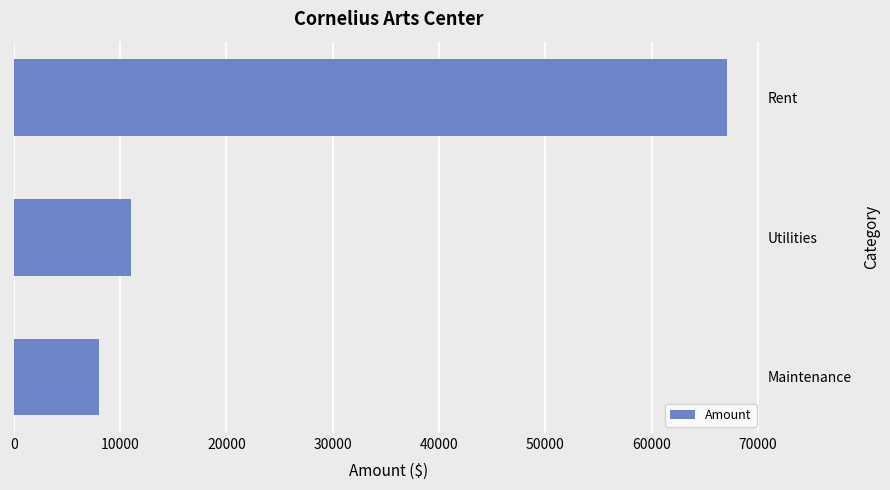

What is the minimum value shown in the chart?

8000